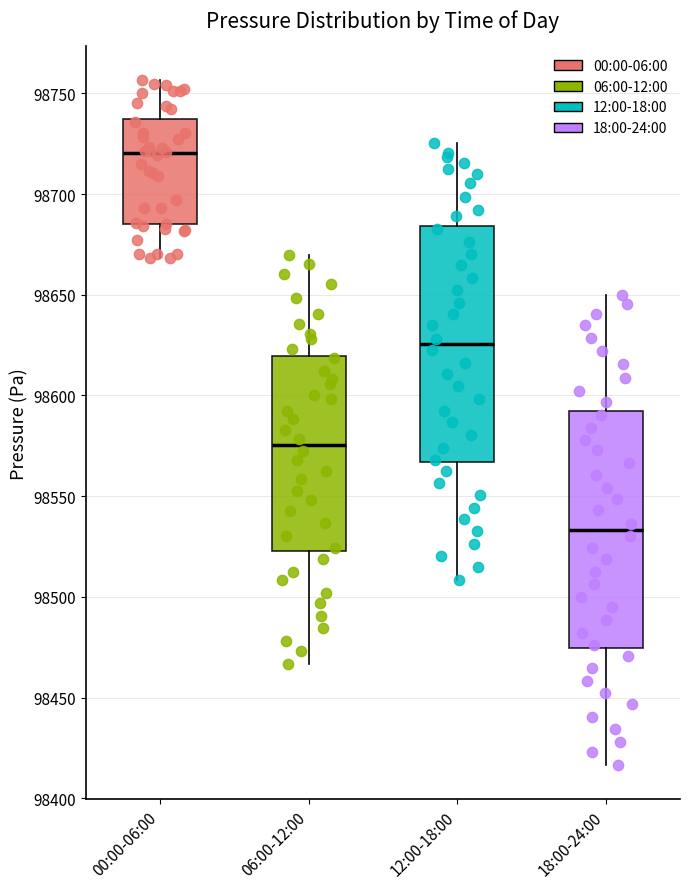

Which box's median line is the highest?

00:00-06:00